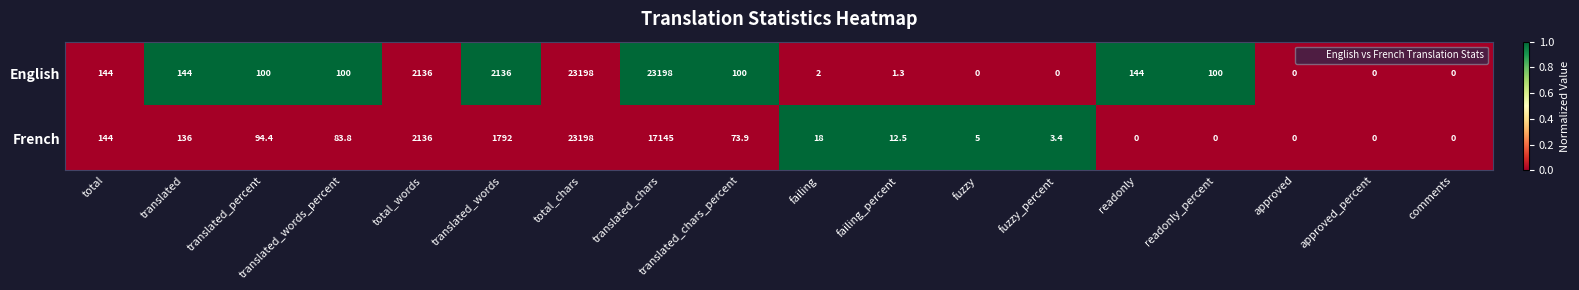

True or false: English has a value of 144.0 at total.

True